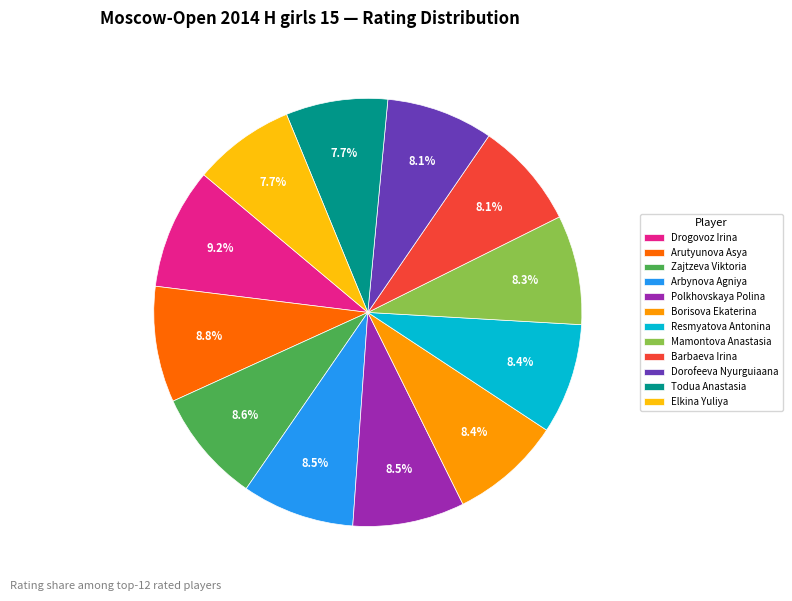

Approximately how many times larger is the value at Borisova Ekaterina compared to Arutyunova Asya?

1.0